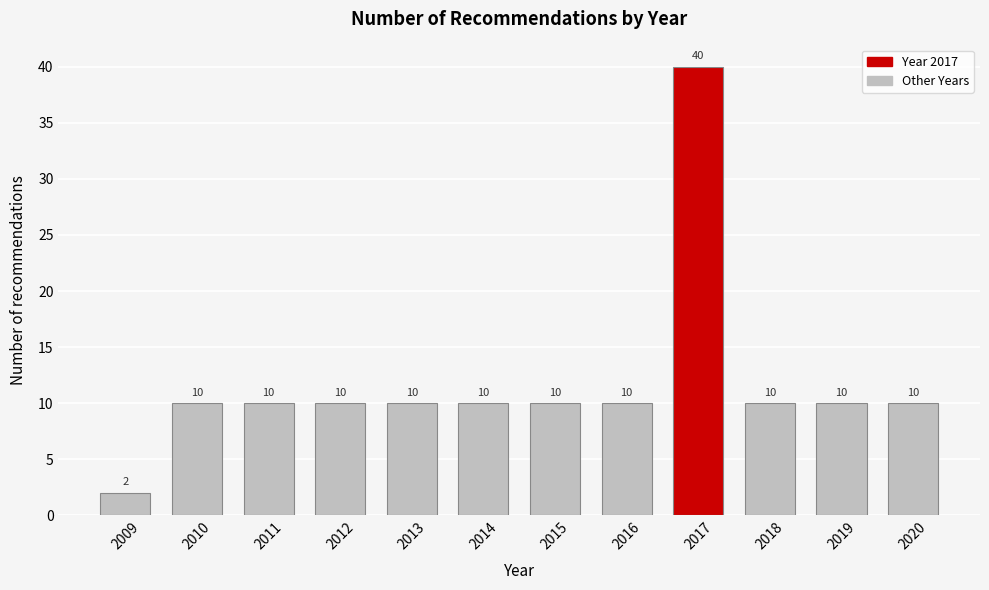

Reading left to right, transcribe all the data shown in this chart.

2	10	10	10	10	10	10	10	40	10	10	10